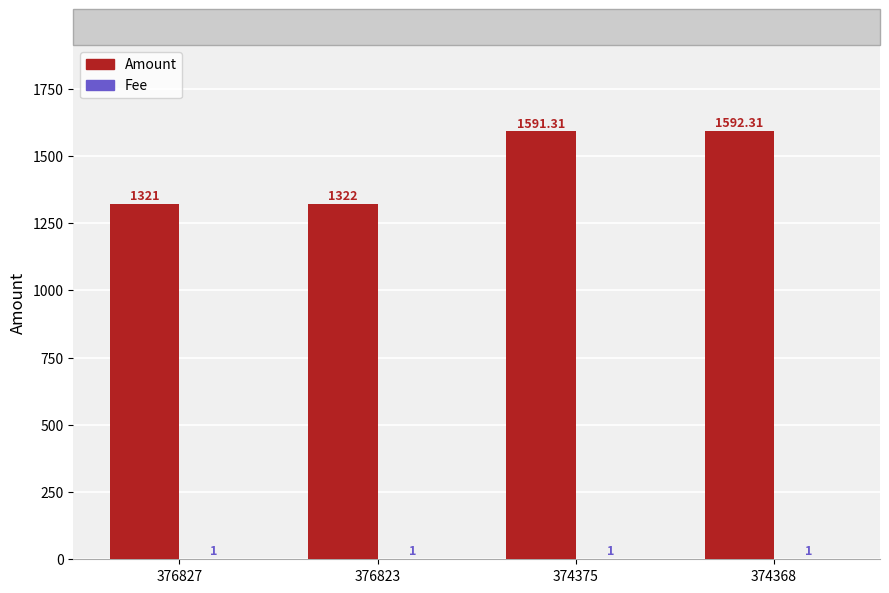

At which label does Amount first exceed 1591?

374375